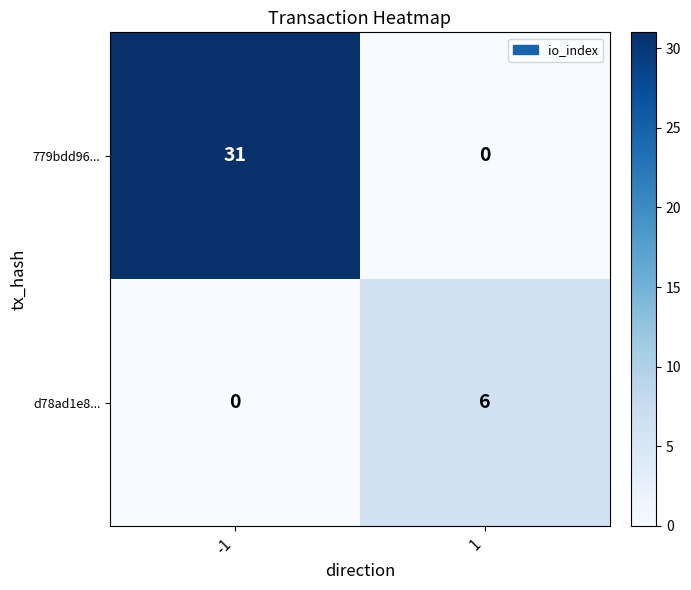

Which series changed the most between -1 and 1?

779bdd96...